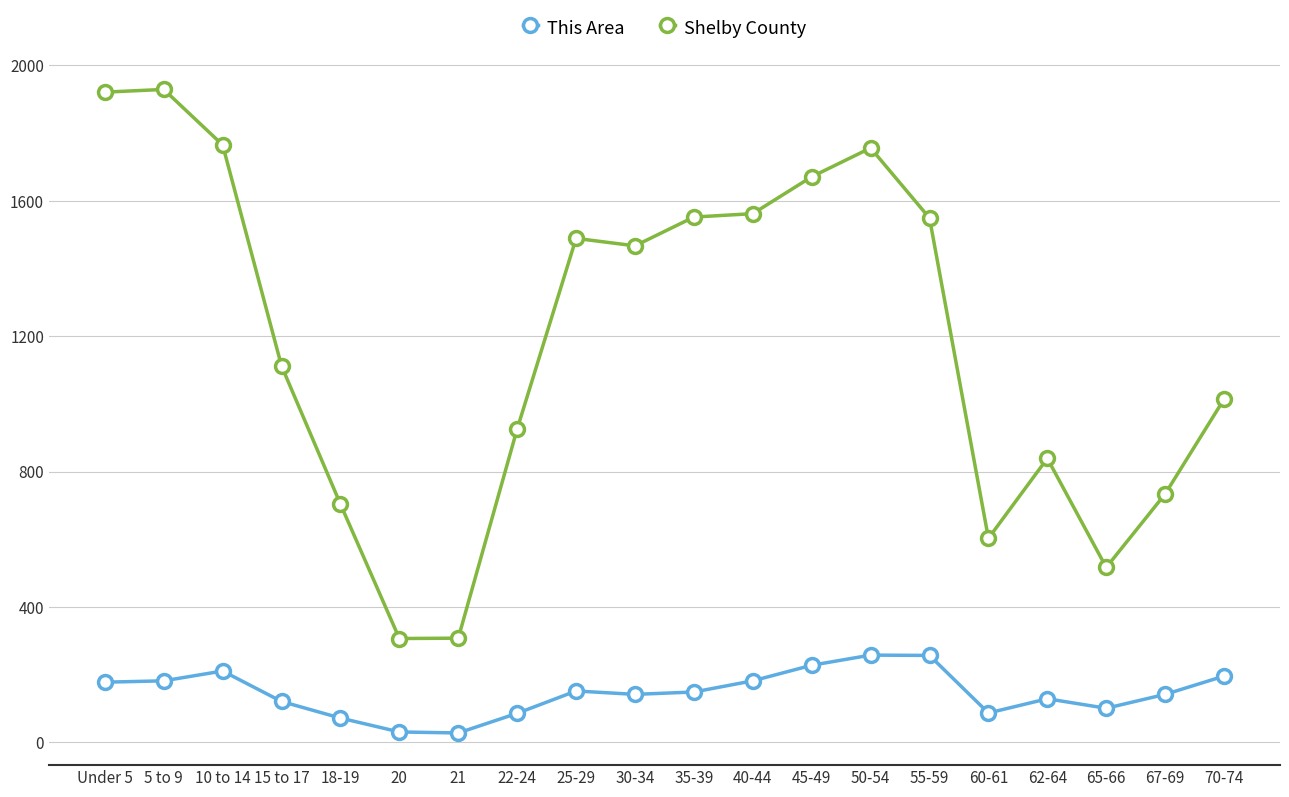

What are all the series names shown in the legend?

This Area, Shelby County